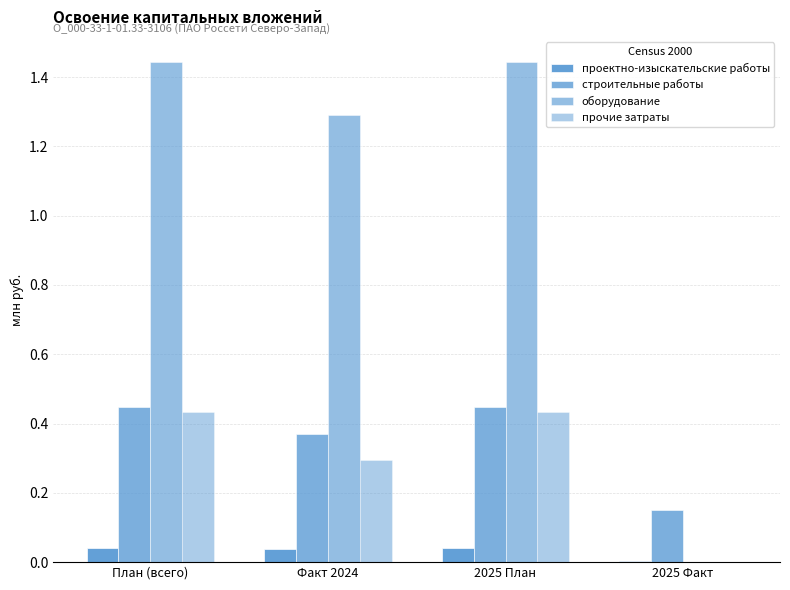

How many categories are shown in the chart?

4